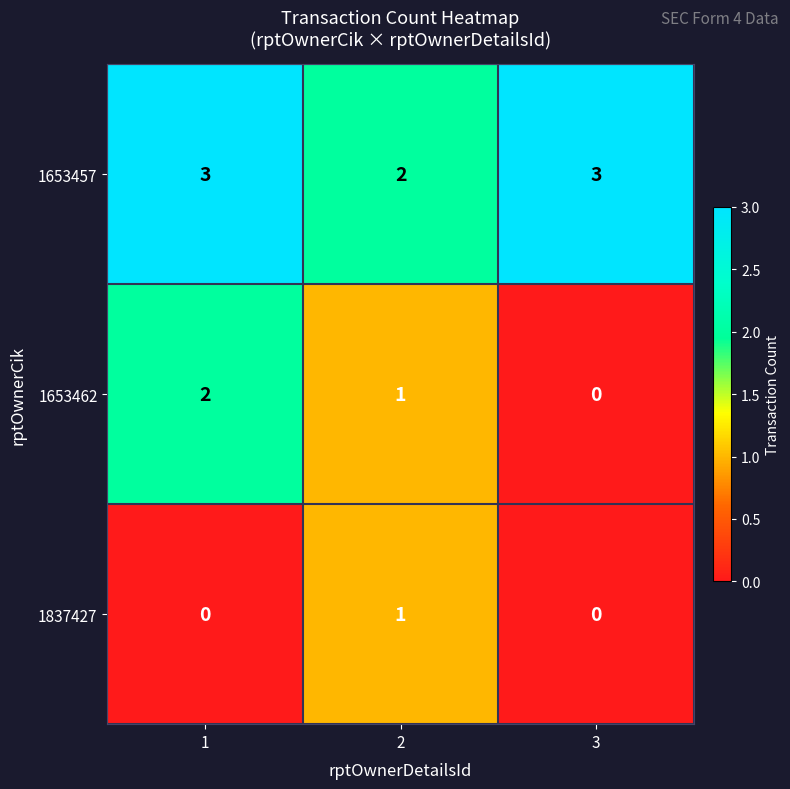

Rank the series by their maximum value, from lowest to highest.

1837427, 1653462, 1653457